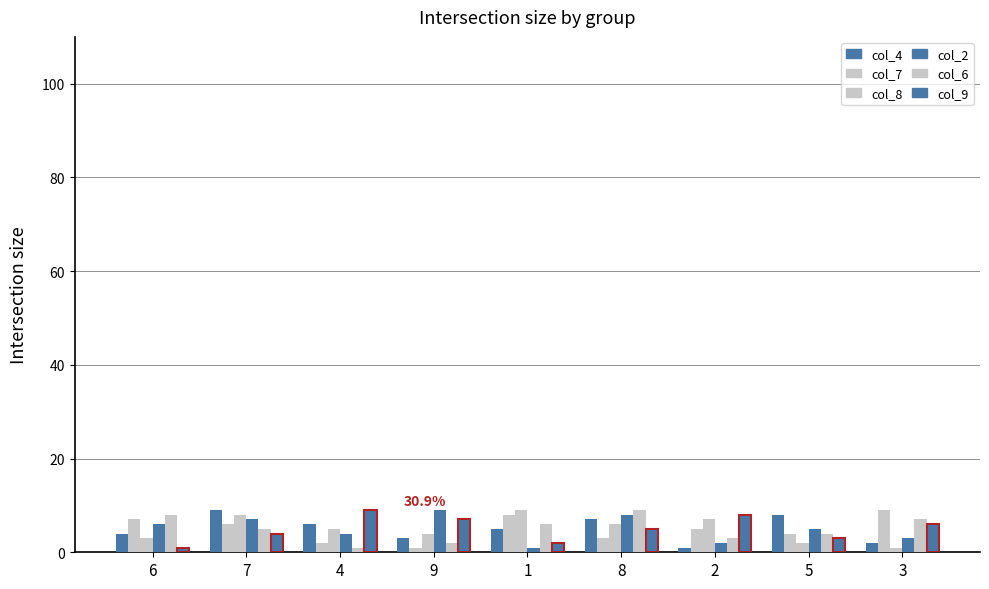

What is the smallest value displayed?

1